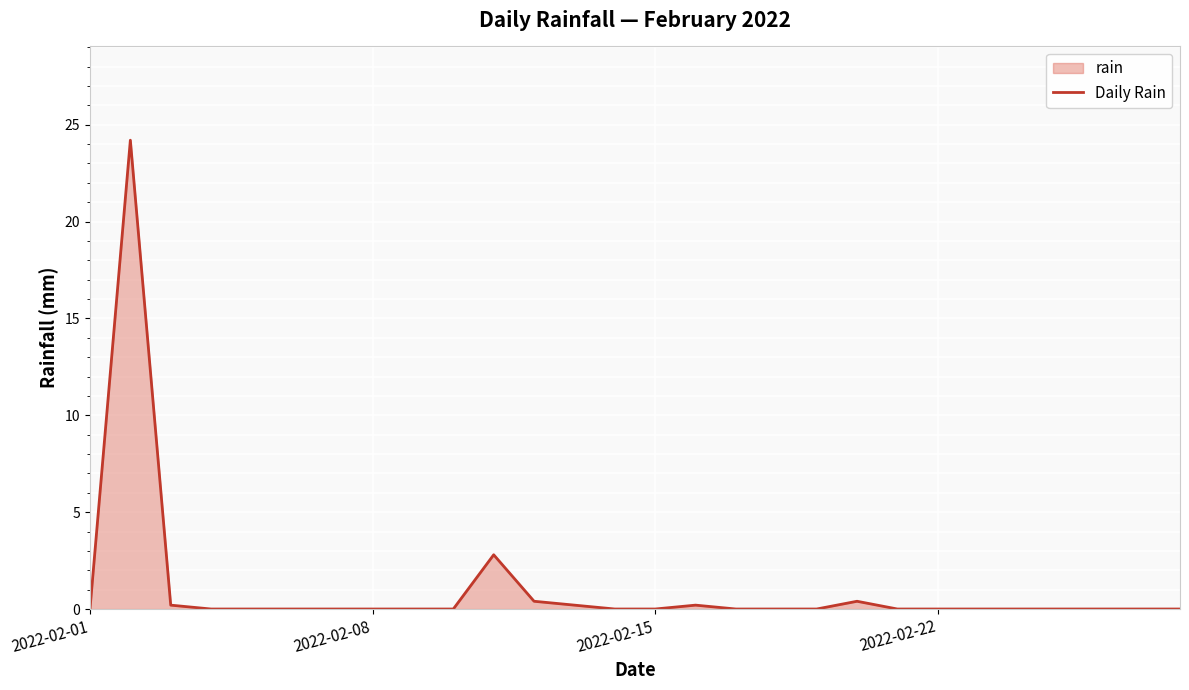

What is the difference between the maximum and minimum values?

24.2